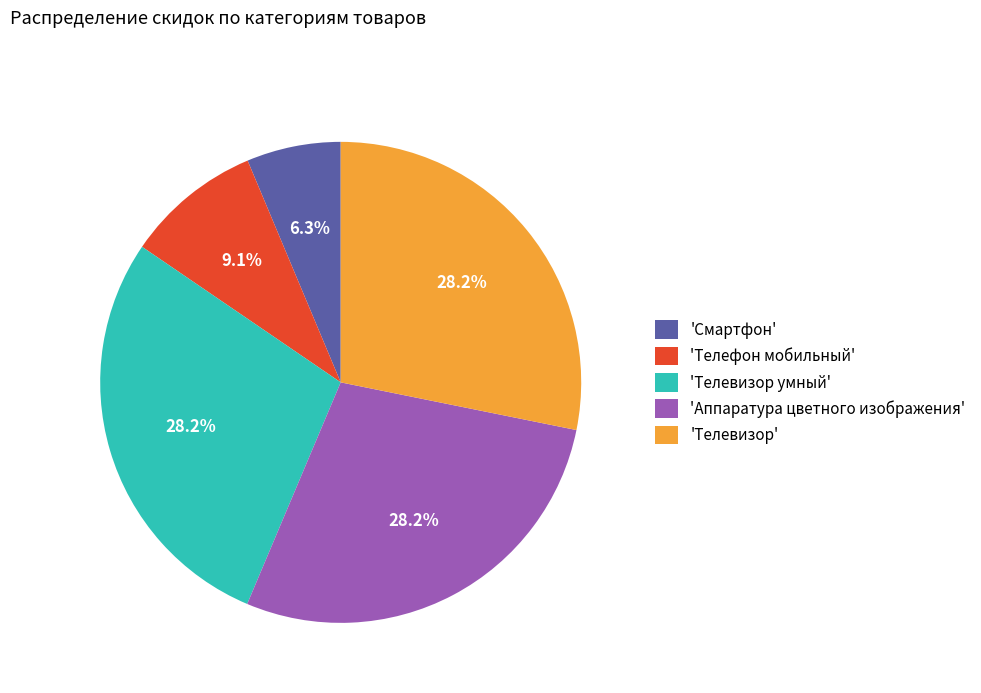

Does 'Телевизор умный' account for over 50% of the chart?

No